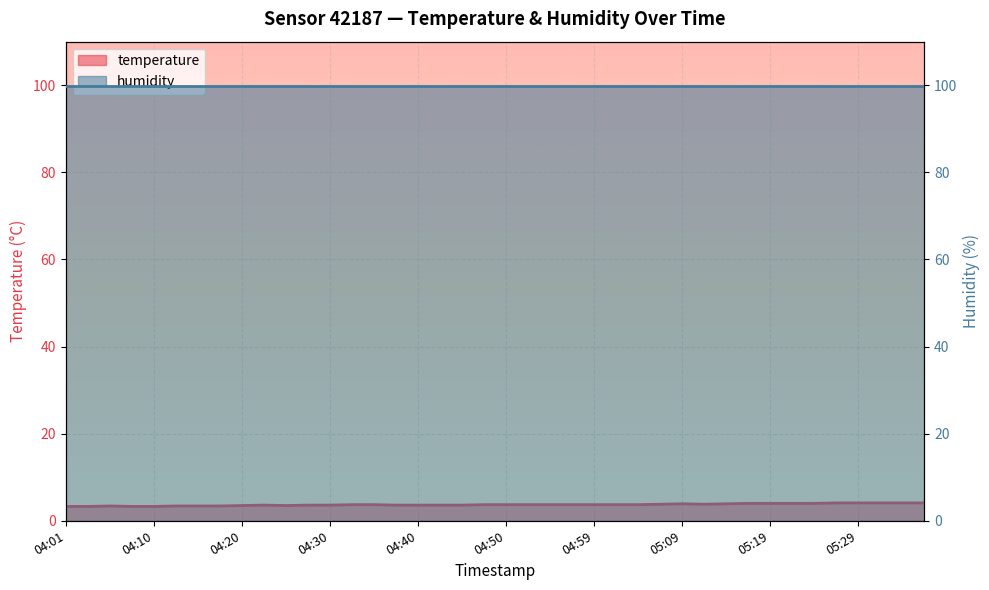

How many points are lower than both their immediate neighbors (excluding endpoints)?

2